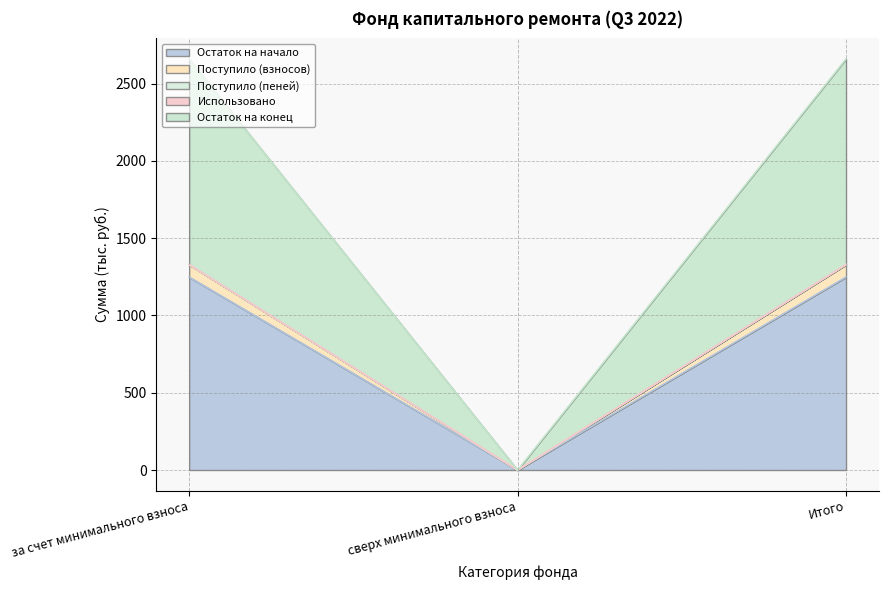

Is it true that Остаток на начало equals -662.1 at сверх минимального взноса?

False